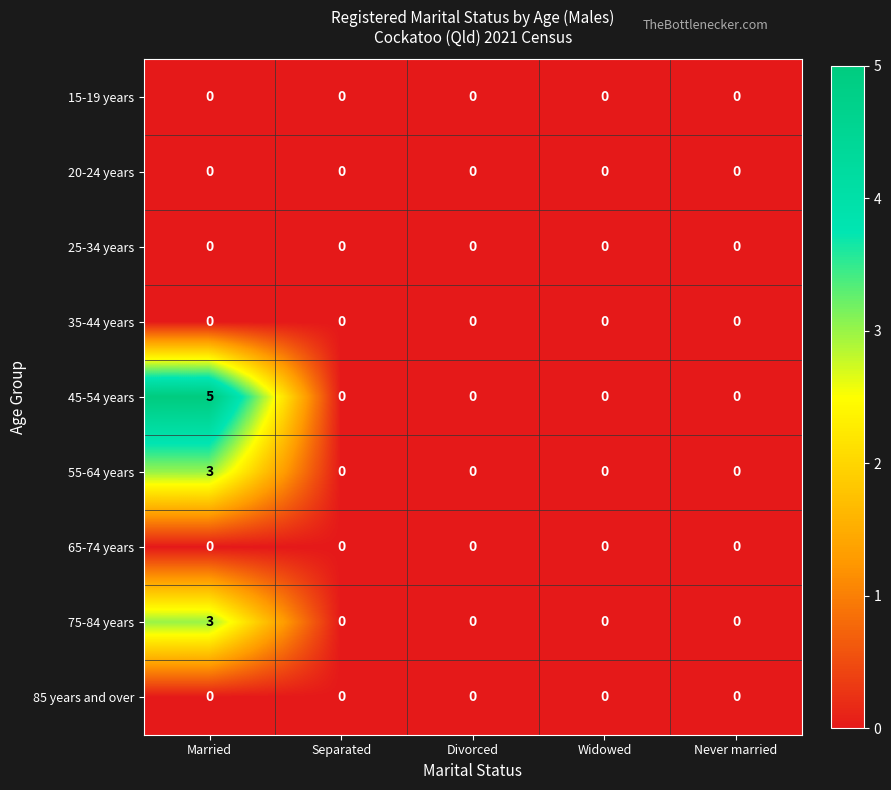

The 20-24 years series shows 0 at Widowed. True or false?

True